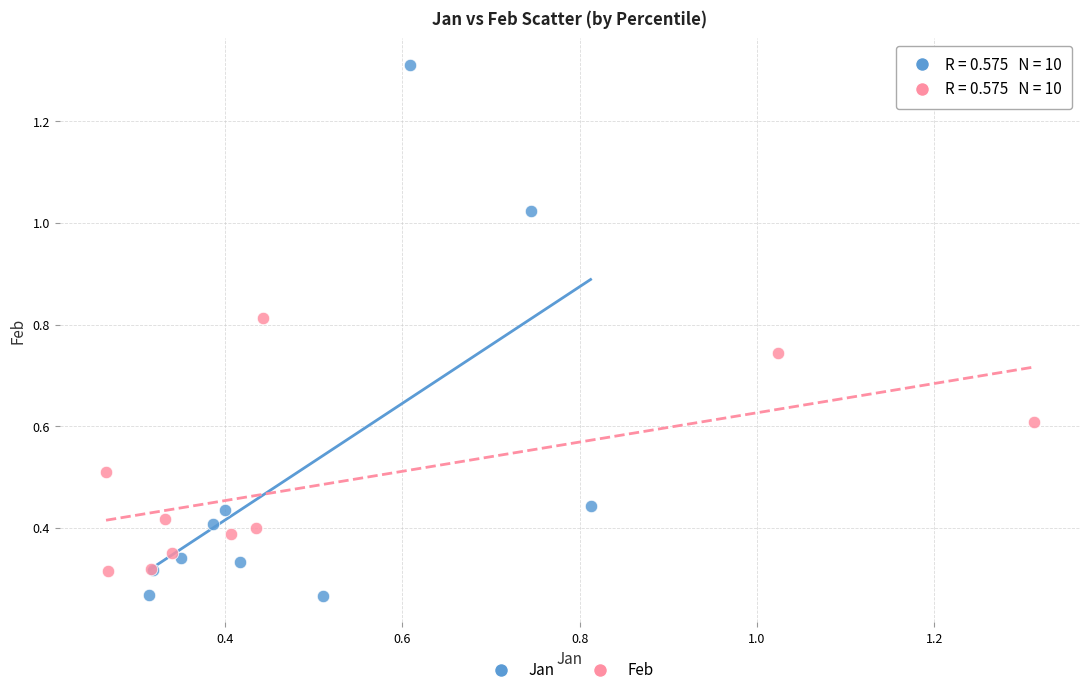

Which series has the widest spread of Y values?

Jan